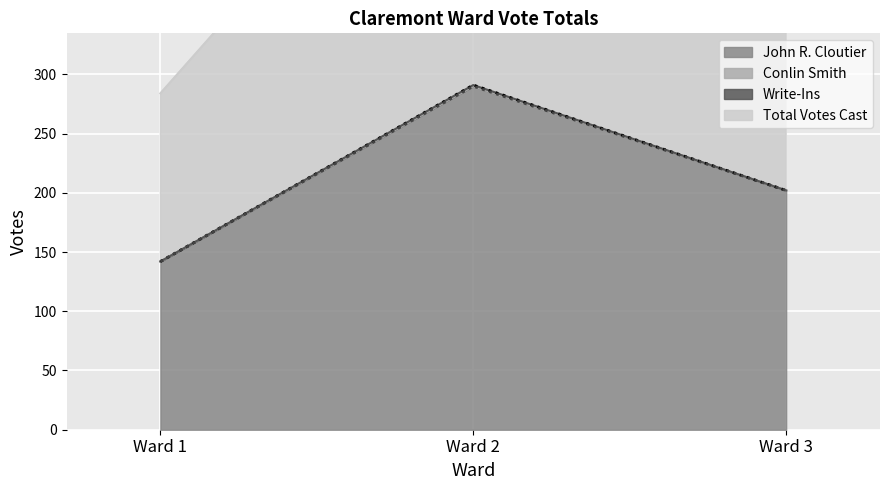

Which category has the highest value in the John R. Cloutier series?

Ward 2